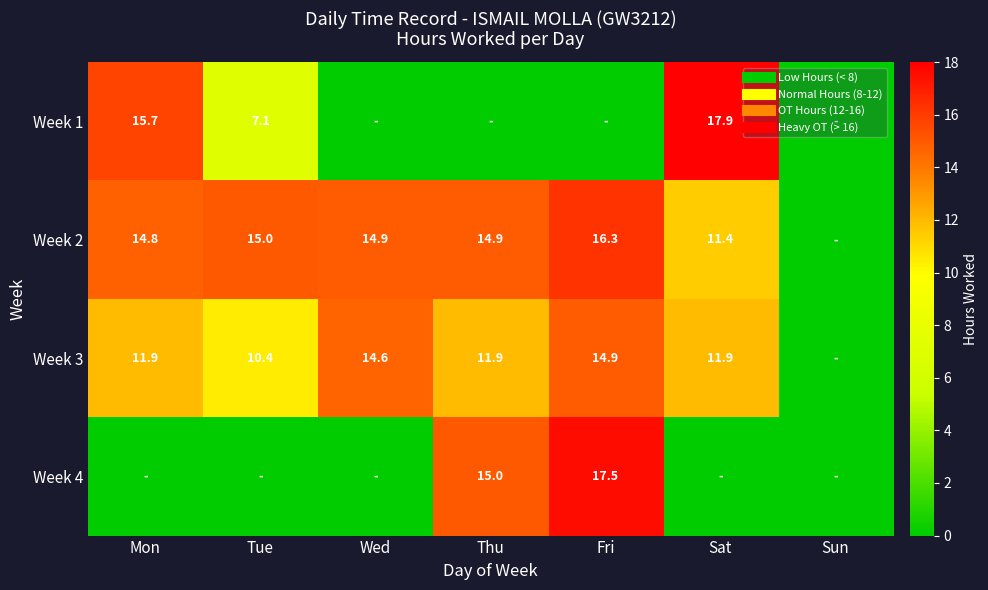

What is the spread (max minus min) of values at Mon?

15.7